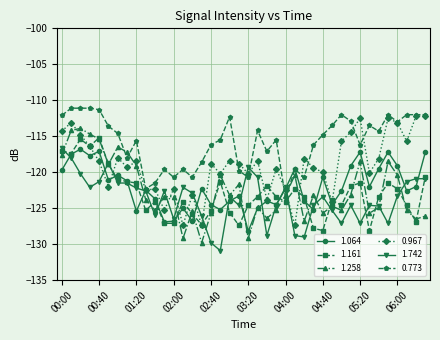

True or false: 1.258 and 0.773 cross at least once.

True